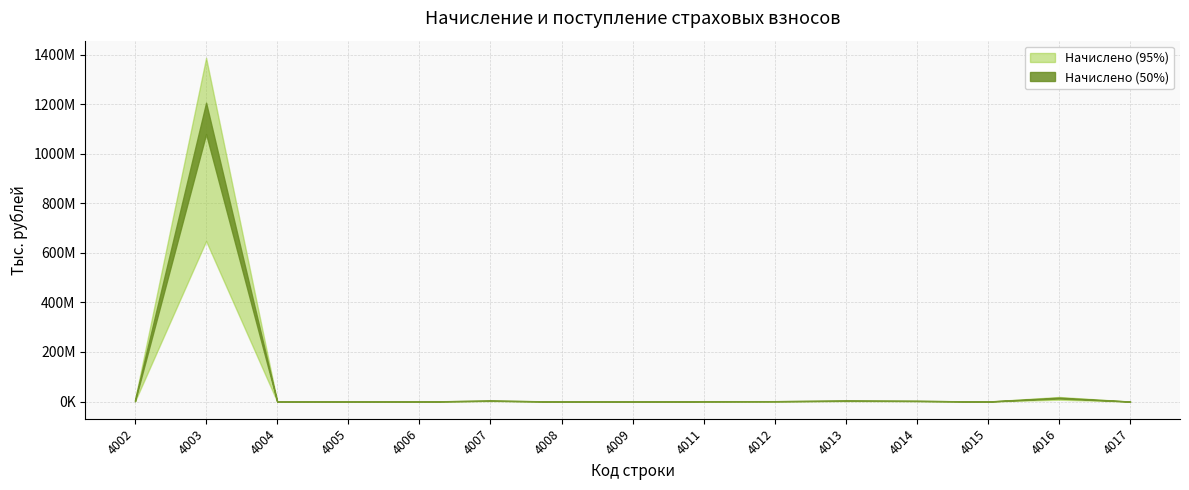

What is the value of the Начислено (50%) point at the 4th from the left?

26187